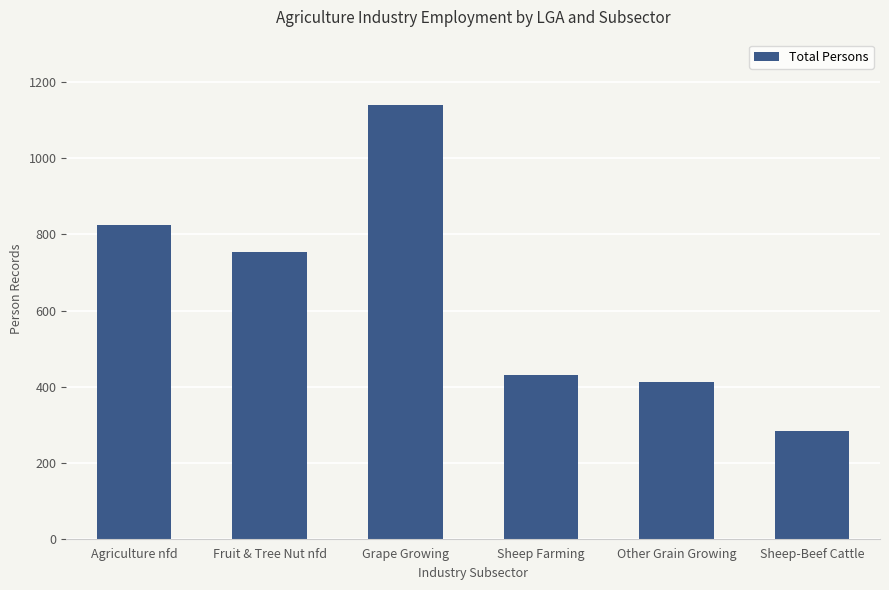

What is the label of the 5th bar from the right?

Fruit & Tree Nut nfd